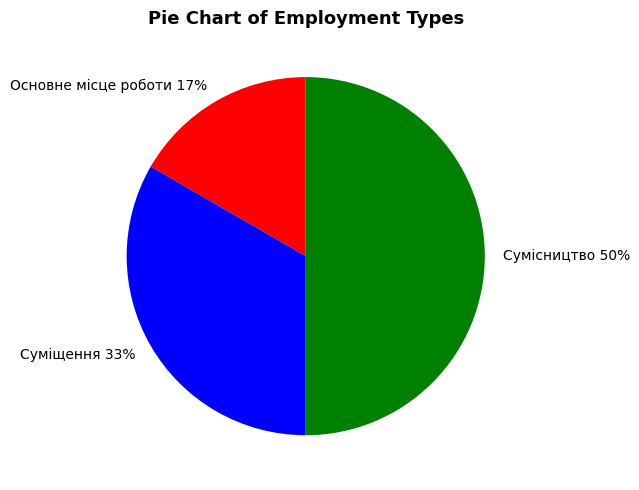

What is the ratio of the value at Основне місце роботи to the value at Сумісництво?

0.3